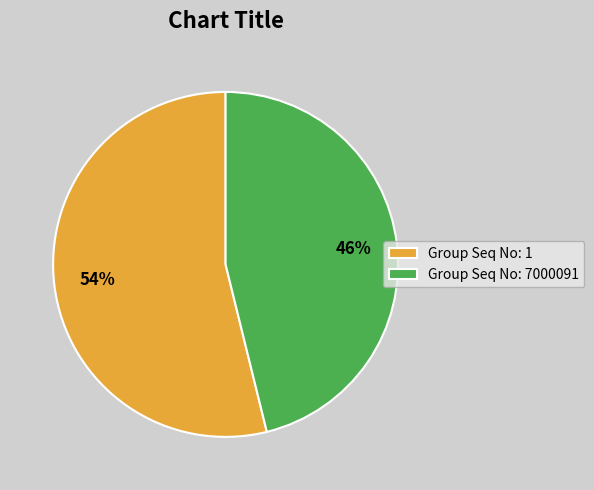

Which slice is the largest?

Group Seq No: 1